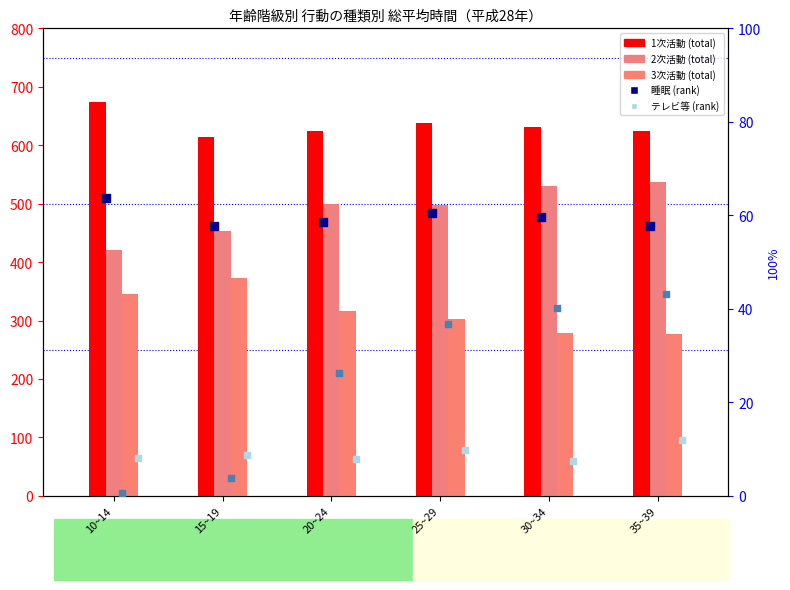

Which series reaches the maximum Y coordinate?

1次活動